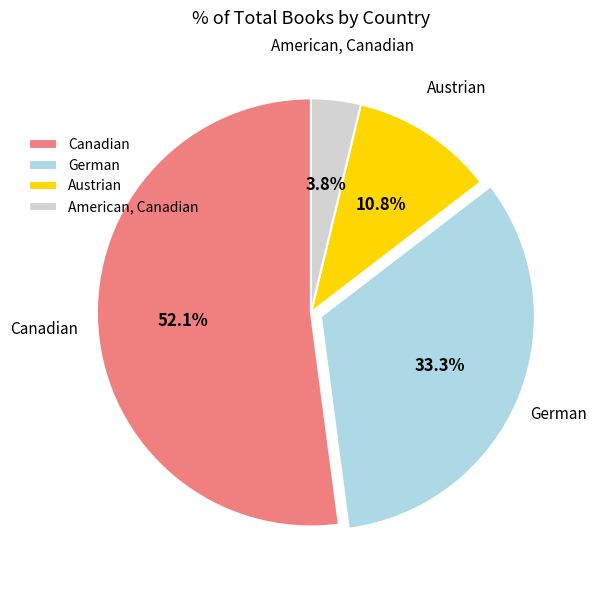

To the nearest percent, what is the difference between the largest and smallest slice percentages?

48%